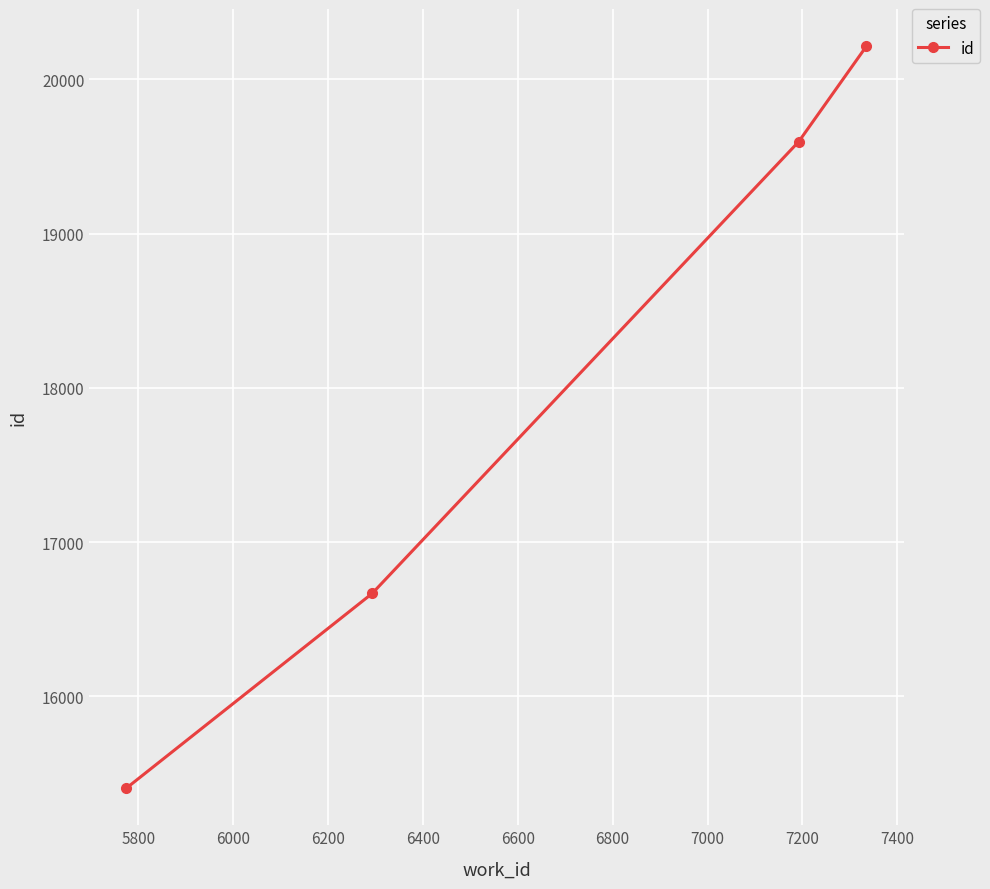

What is the average value?

17971